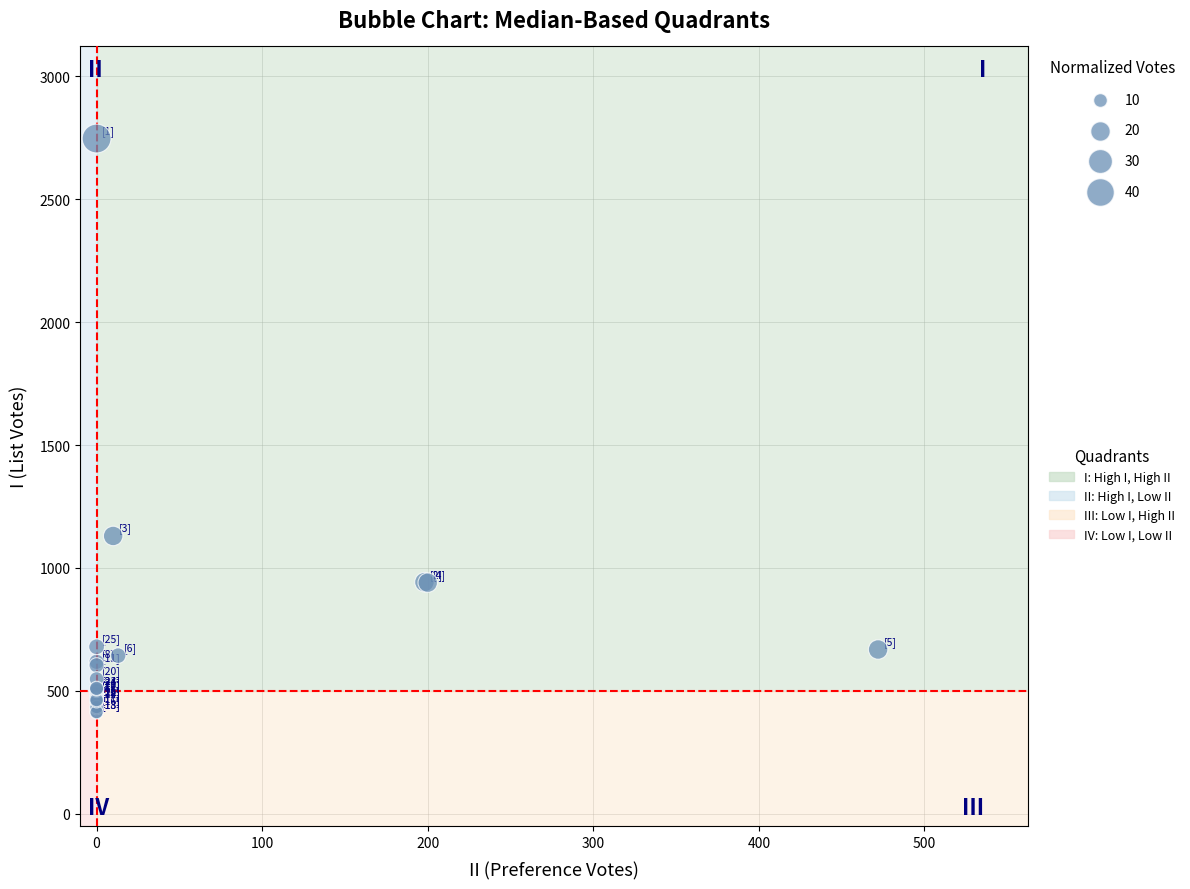

What Y value in the scatter plot is closest to 1579?

1130